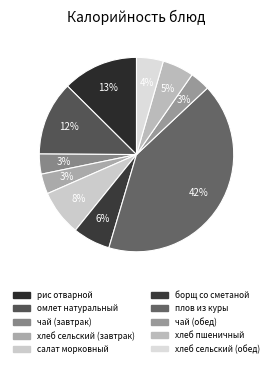

Which slice is the largest?

плов из куры